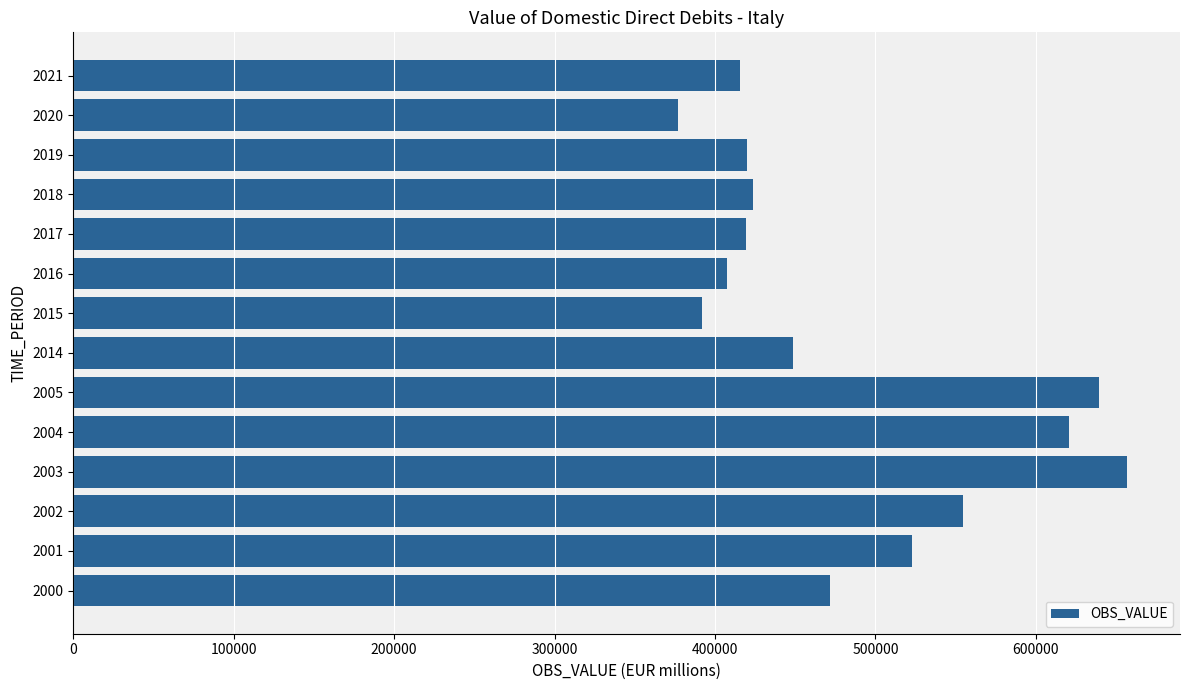

How many values are below 448430?

7